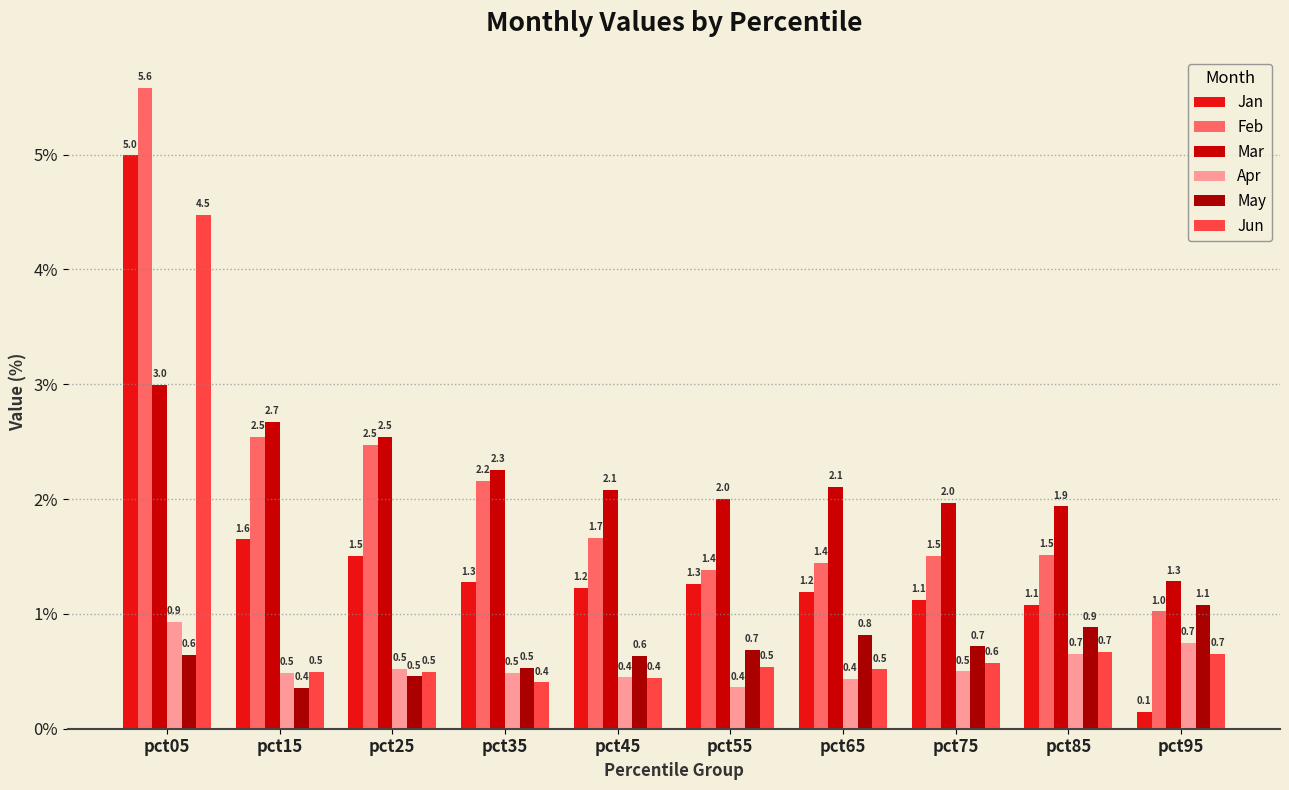

True or false: May has a value of 0.8 at pct65.

True